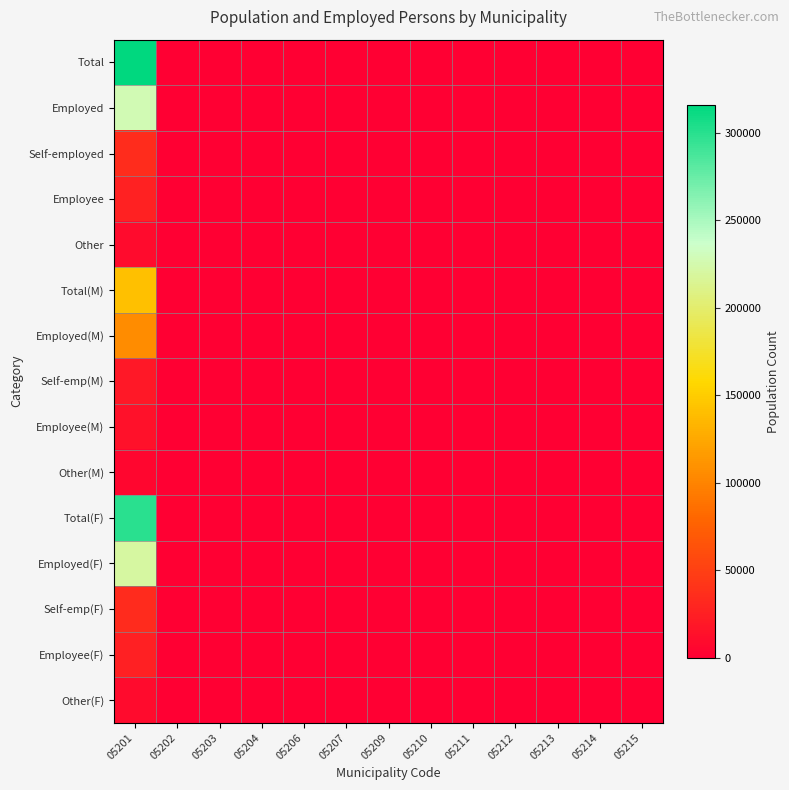

Which series has the largest range (max minus min)?

Total